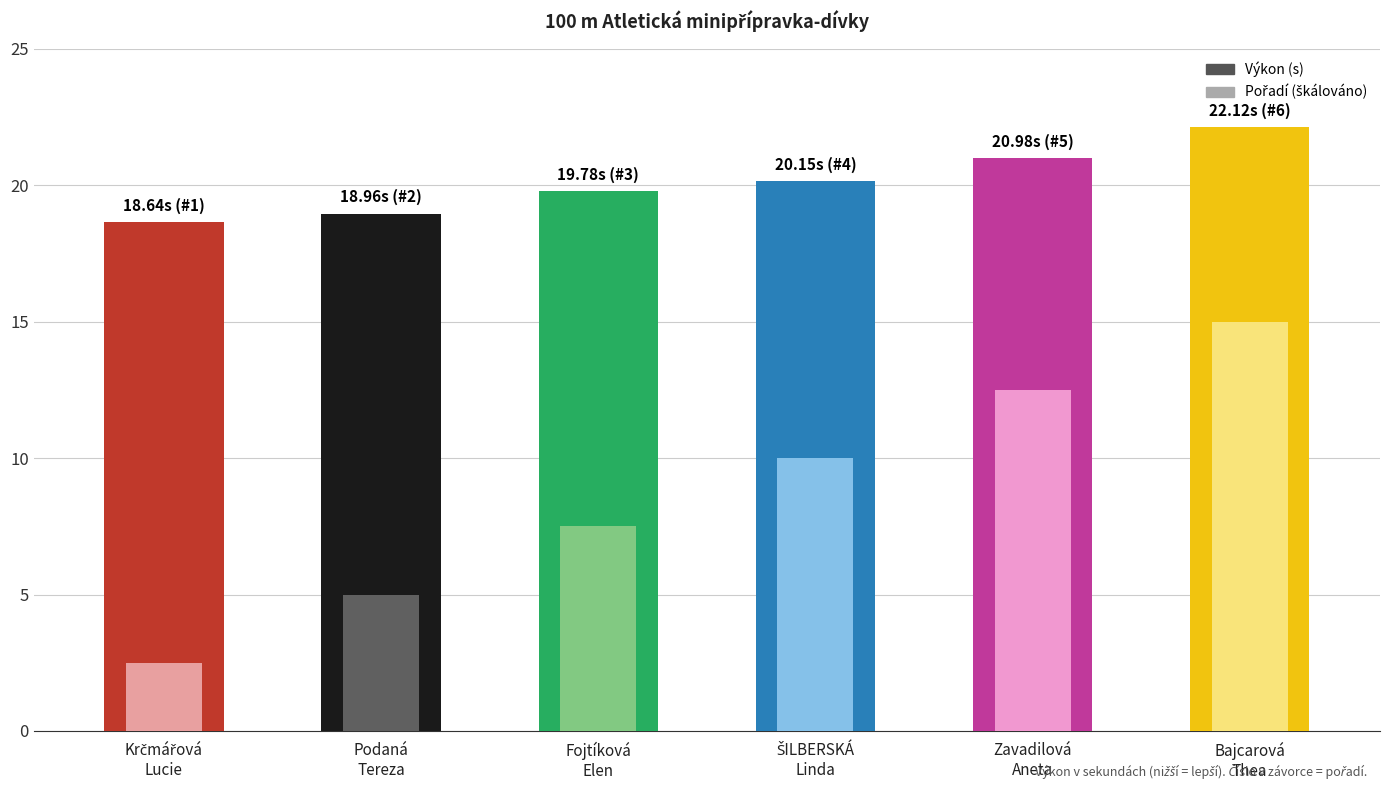

At which label does the data first exceed 20?

ŠILBERSKÁ
Linda